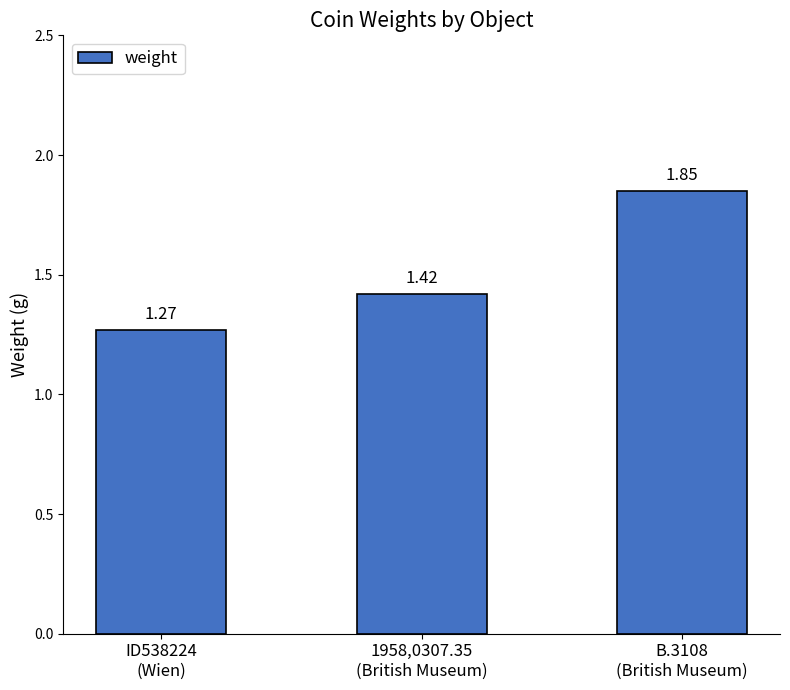

What is the difference between the maximum and minimum values?

0.6